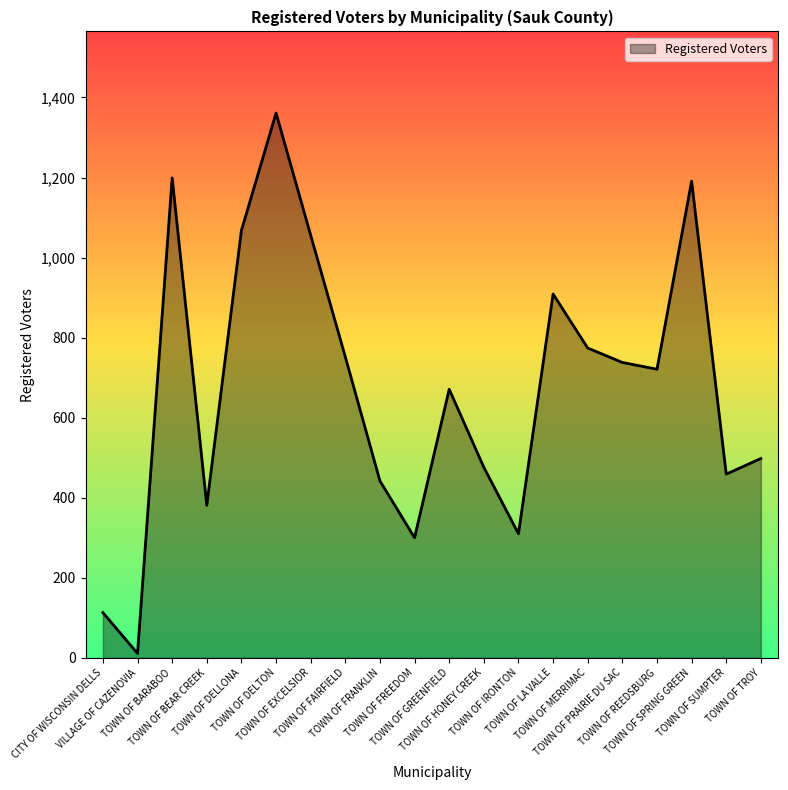

The value at TOWN OF GREENFIELD is 160. True or false?

False